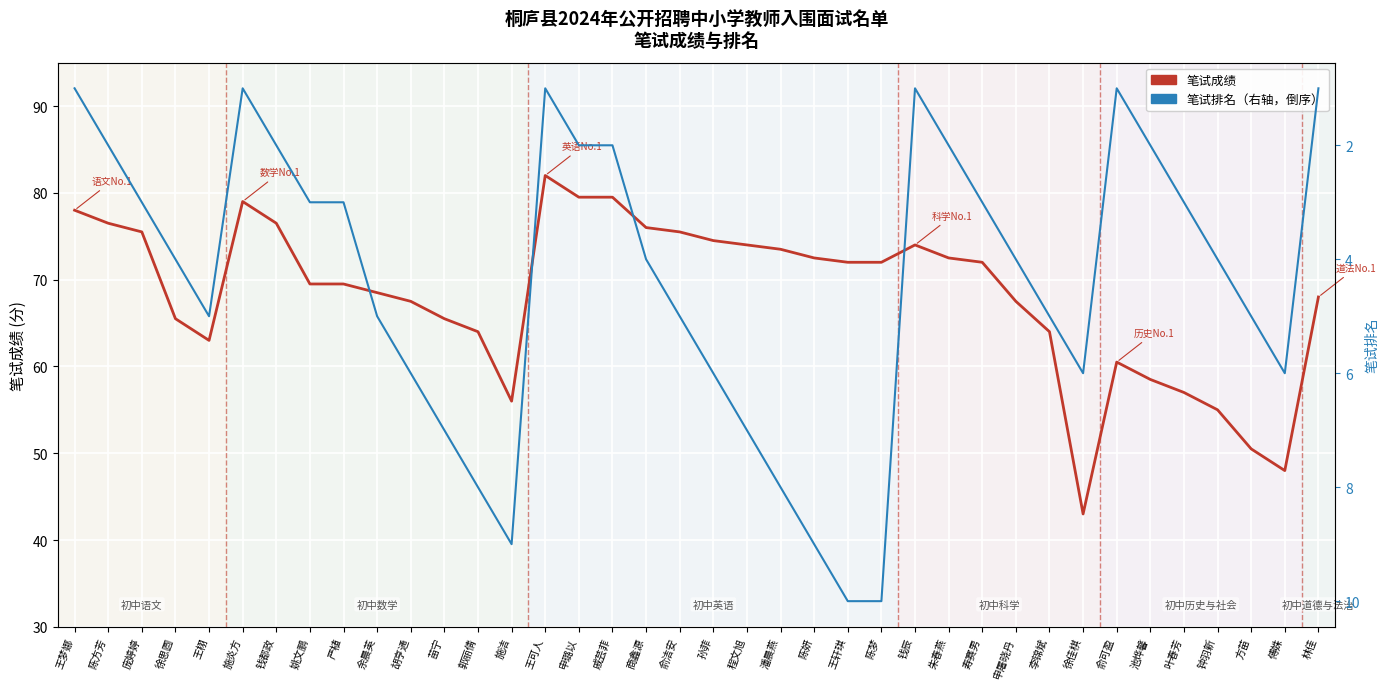

Which series changed the most between 王栩 and 余晨英?

笔试成绩